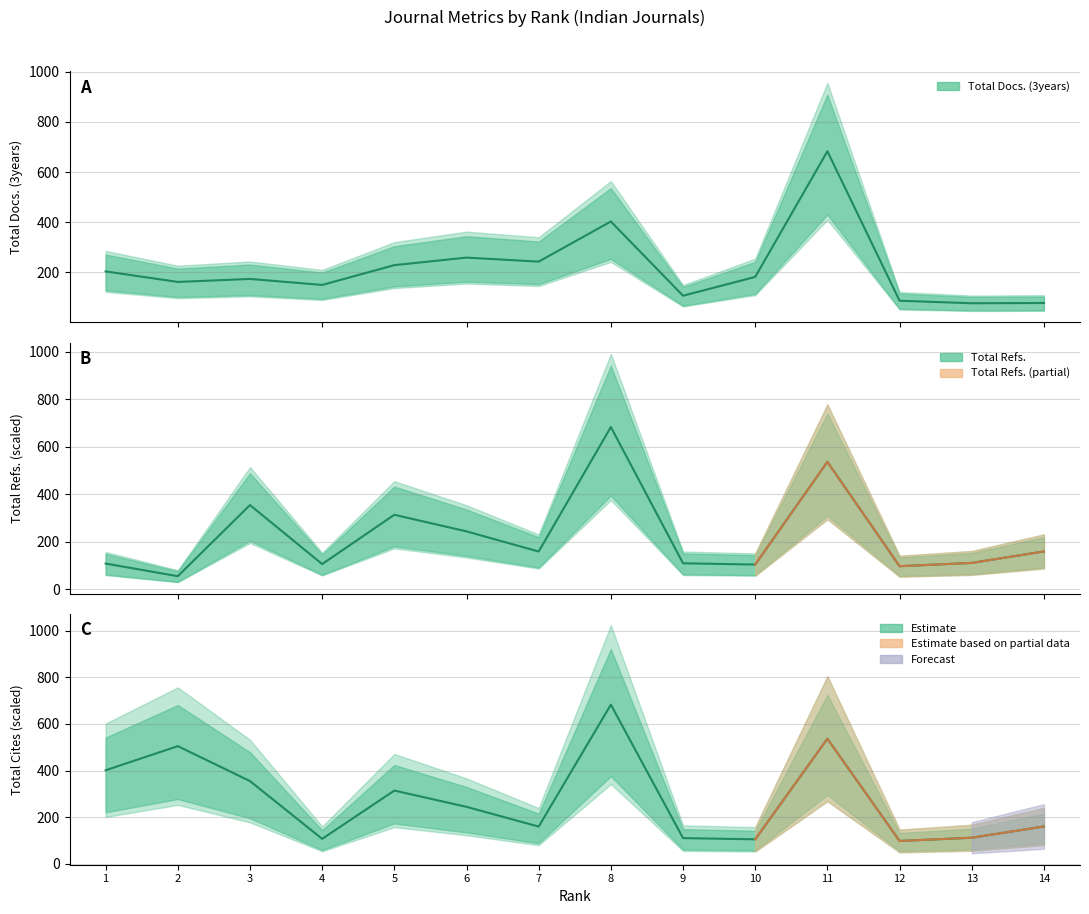

What is the value of the Total Refs. point at the 8th from the left?

683.0